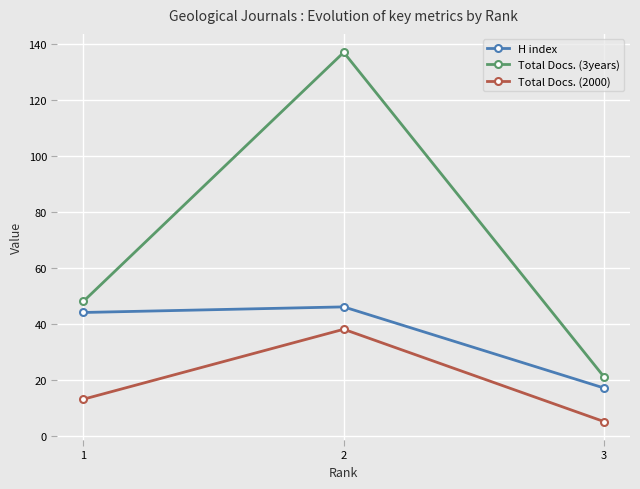

What is the minimum value for Total Docs. (3years)?

21